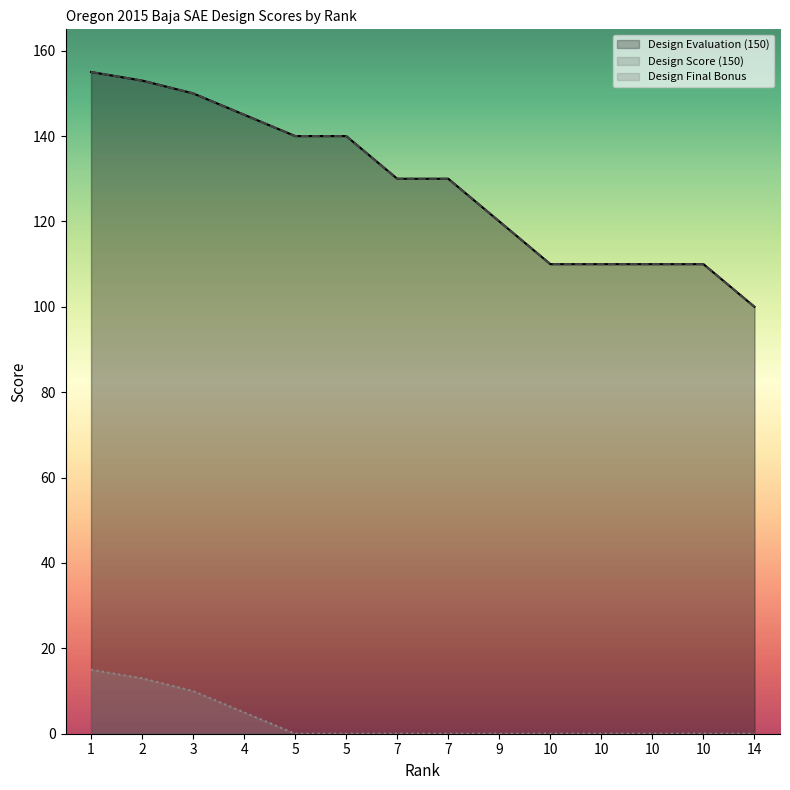

The Design Evaluation (150) series shows 66 at 10. True or false?

False